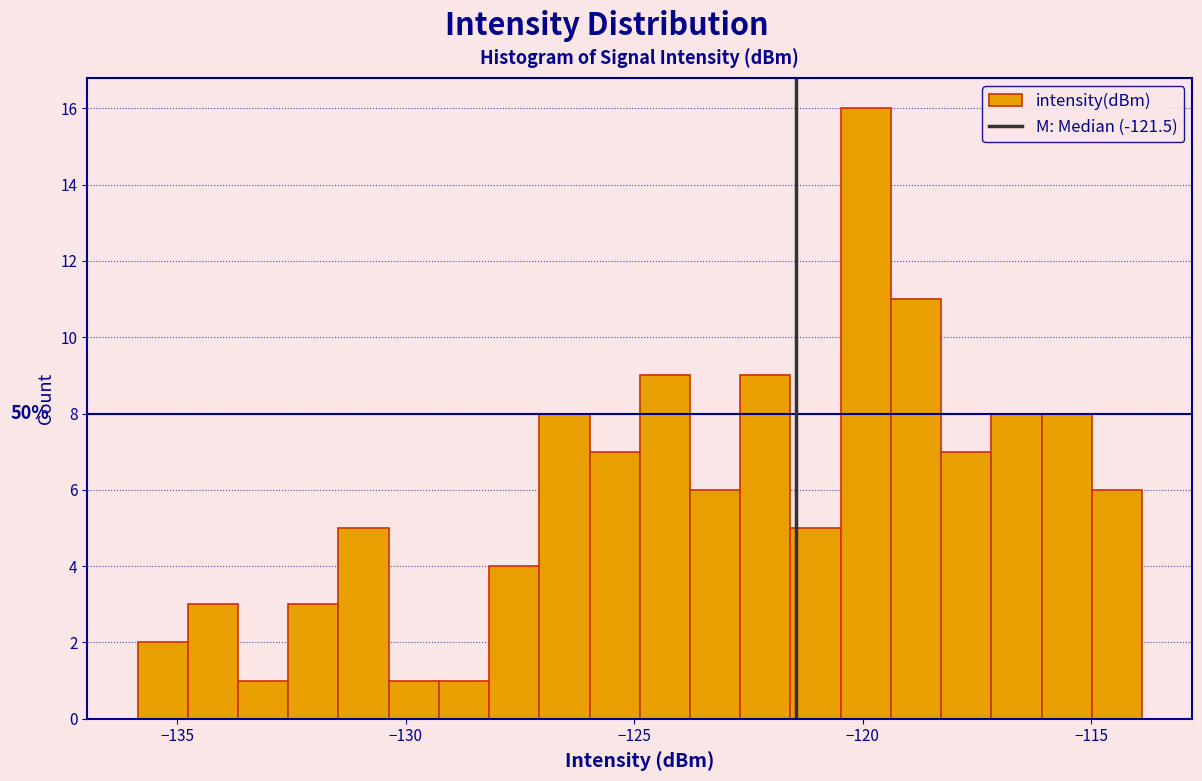

Read against the x-axis, roughly where is the centre of the tallest bar?

-120.0